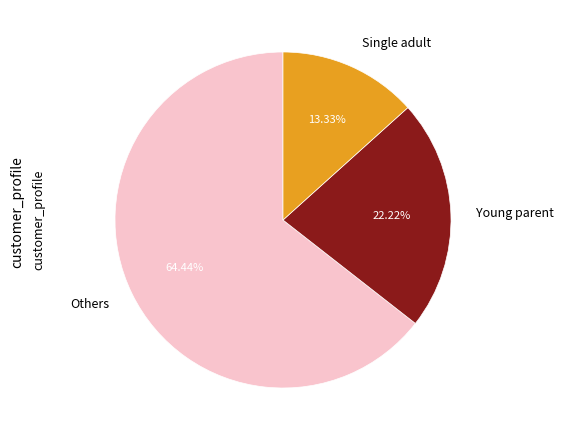

Which slice represents more than half of the pie?

Others